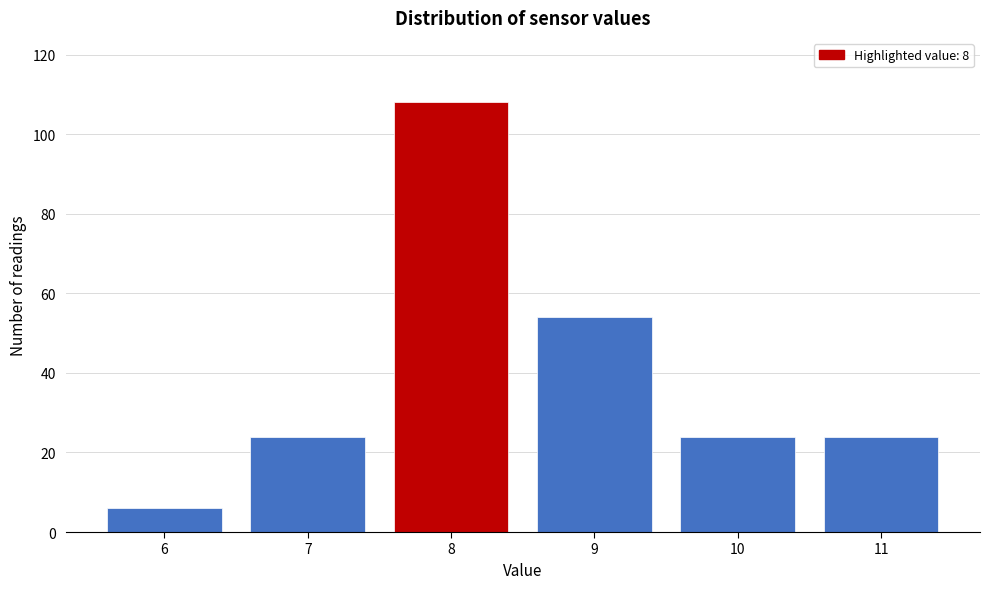

How tall is the bar that spans 8.5 to 9.5 on the x-axis? The values are not printed on the chart, so give them approximately, as read against the axis.

54